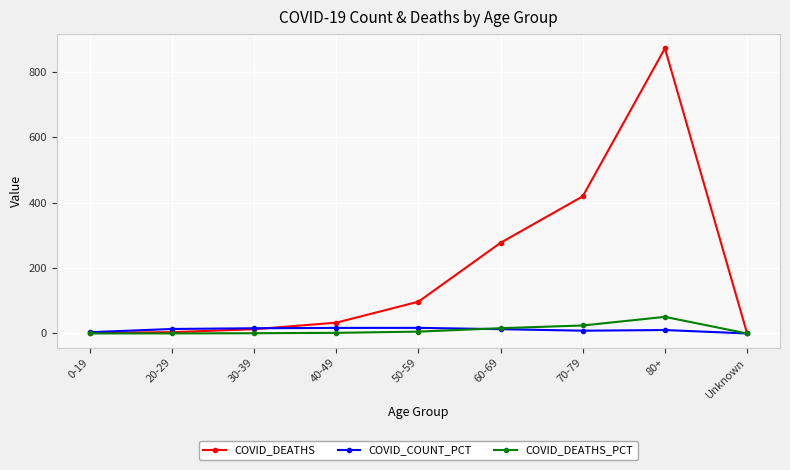

What is the label of the 3rd point from the right?

70-79